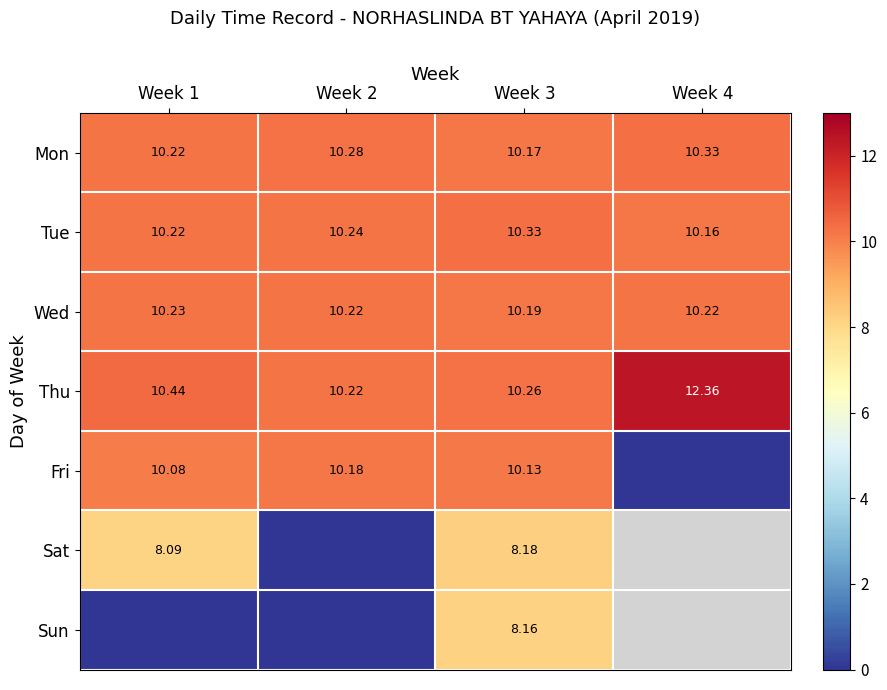

At which category is the sum across all series the highest?

Week 3